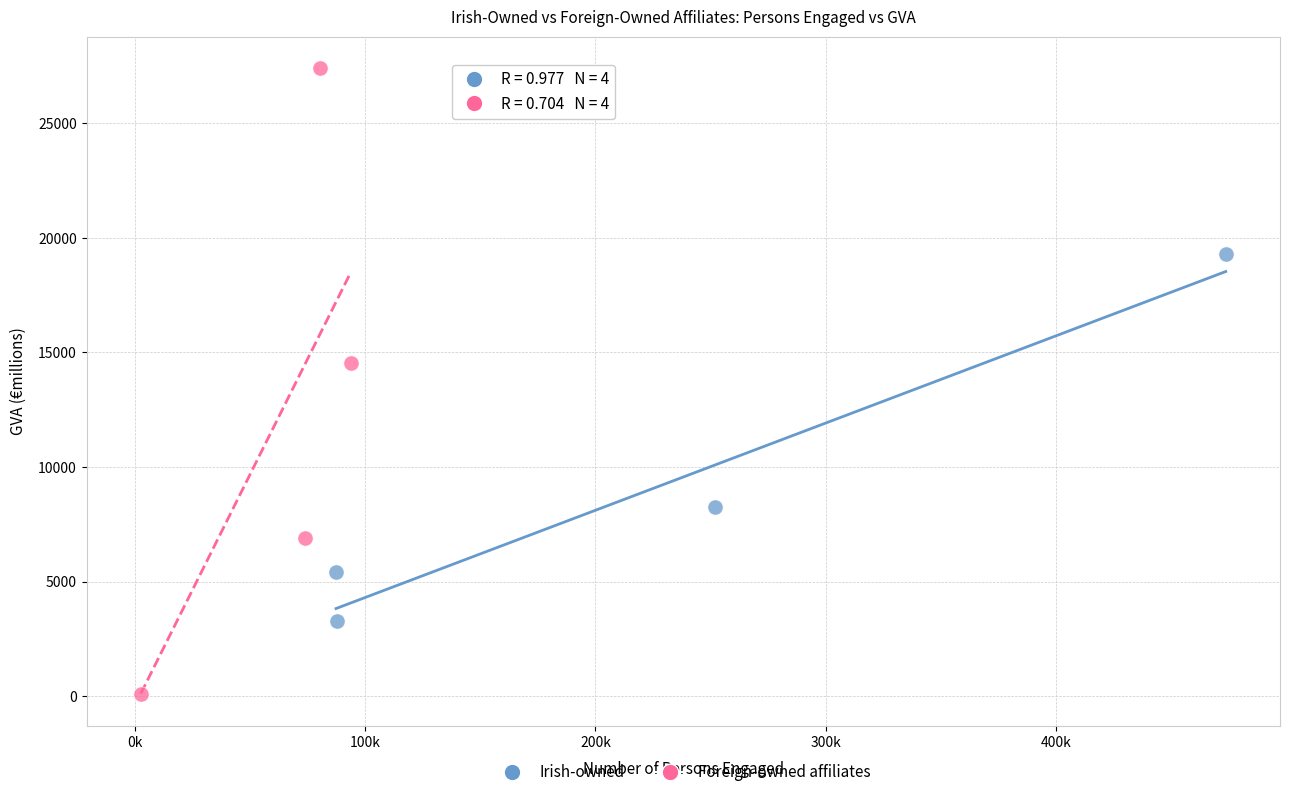

Which series contains the highest Y value?

Foreign-owned affiliates